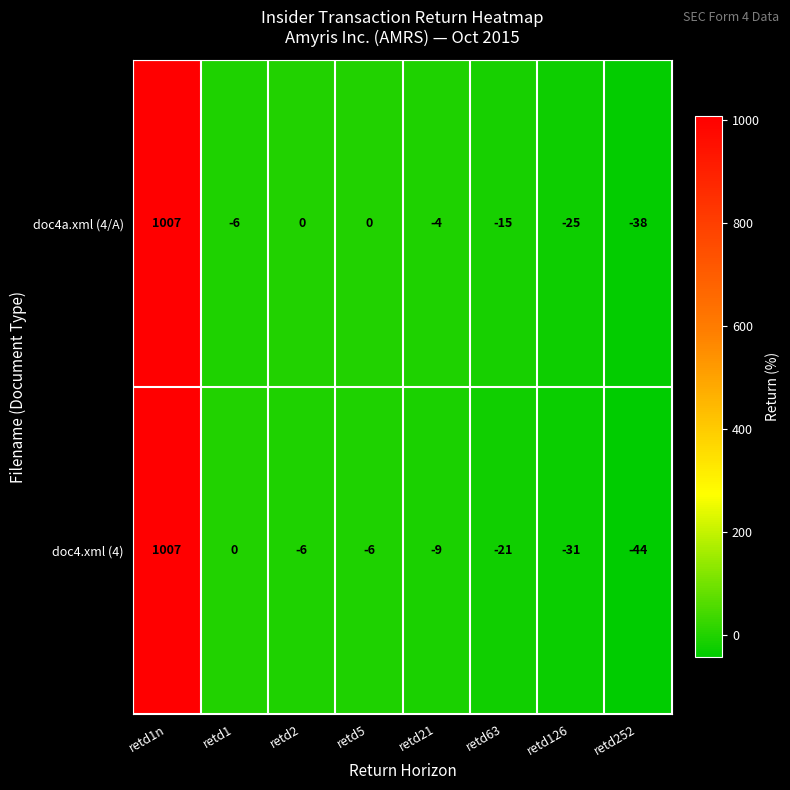

The value of doc4.xml (4) at retd63 is -14. True or false?

False